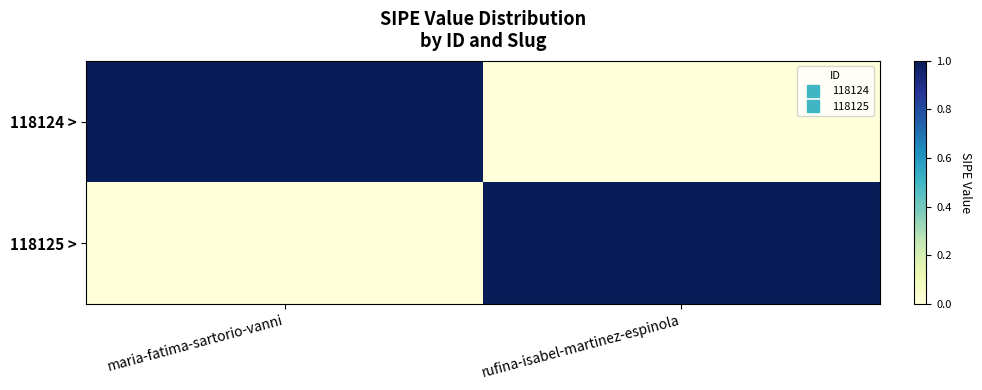

Which series has the largest range (max minus min)?

118124 >